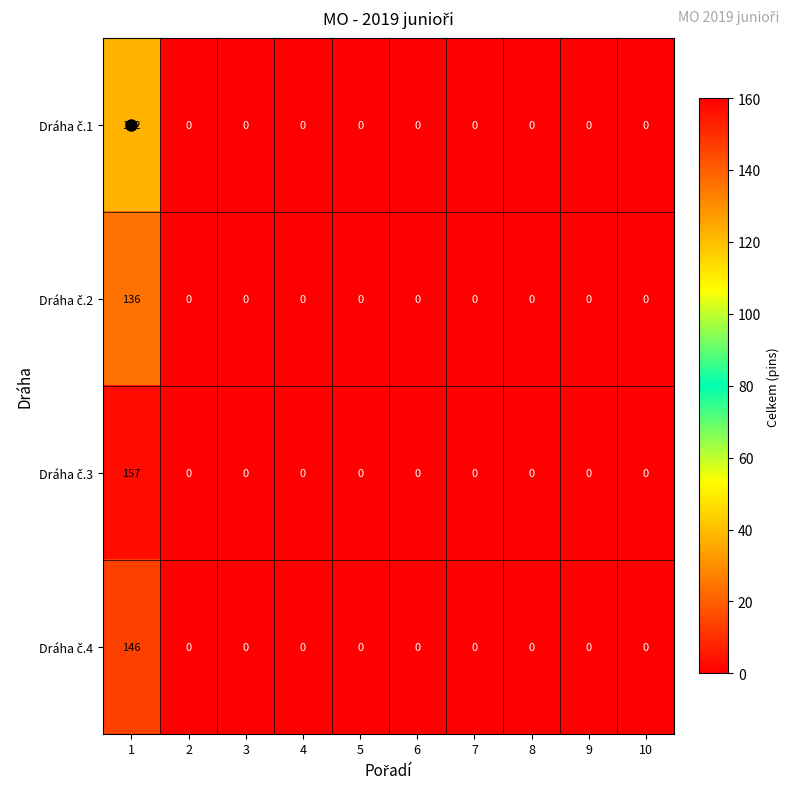

What is the spread (max minus min) of values at 1?

35